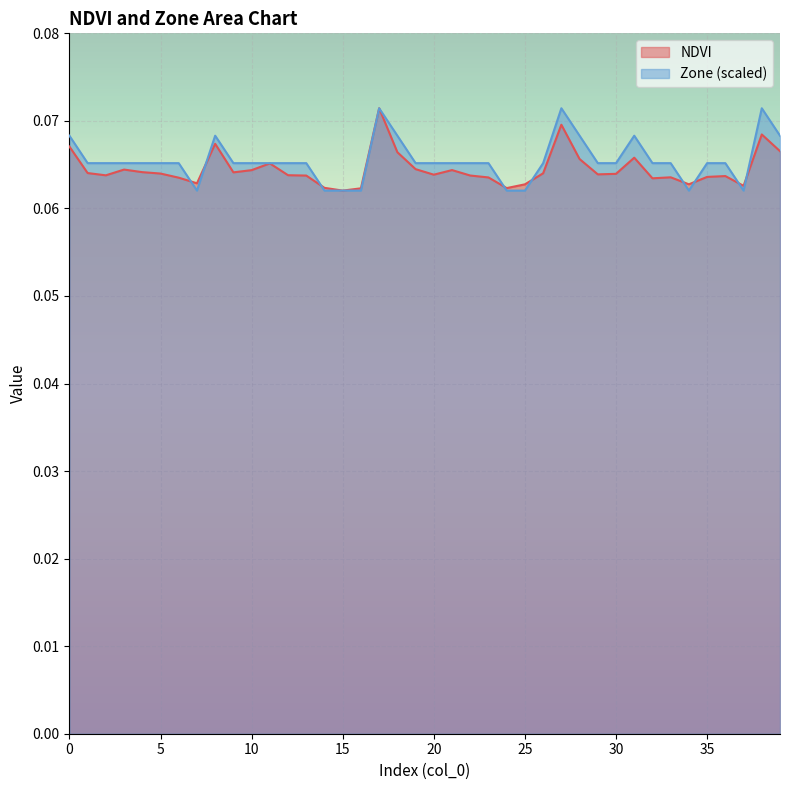

The value of Zone at 11 is 0.1. True or false?

True